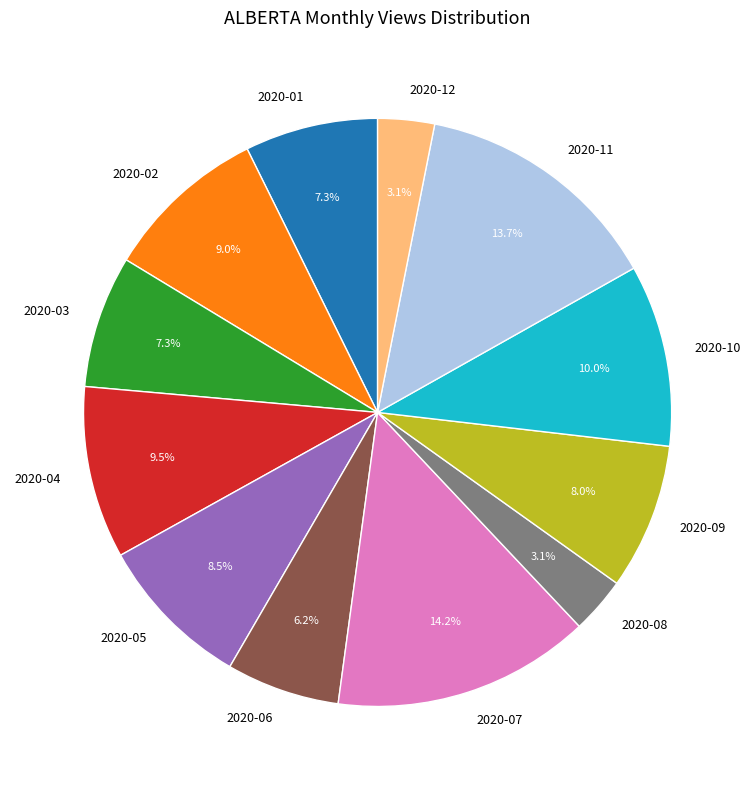

Which has a higher value, 2020-11 or 2020-01?

2020-11